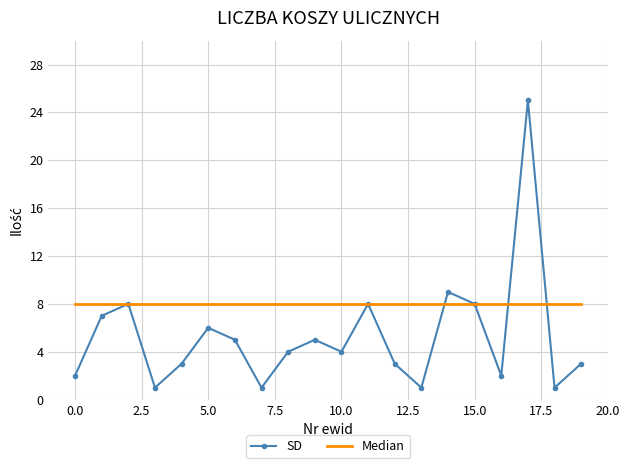

Which series has the largest total across all categories?

Median